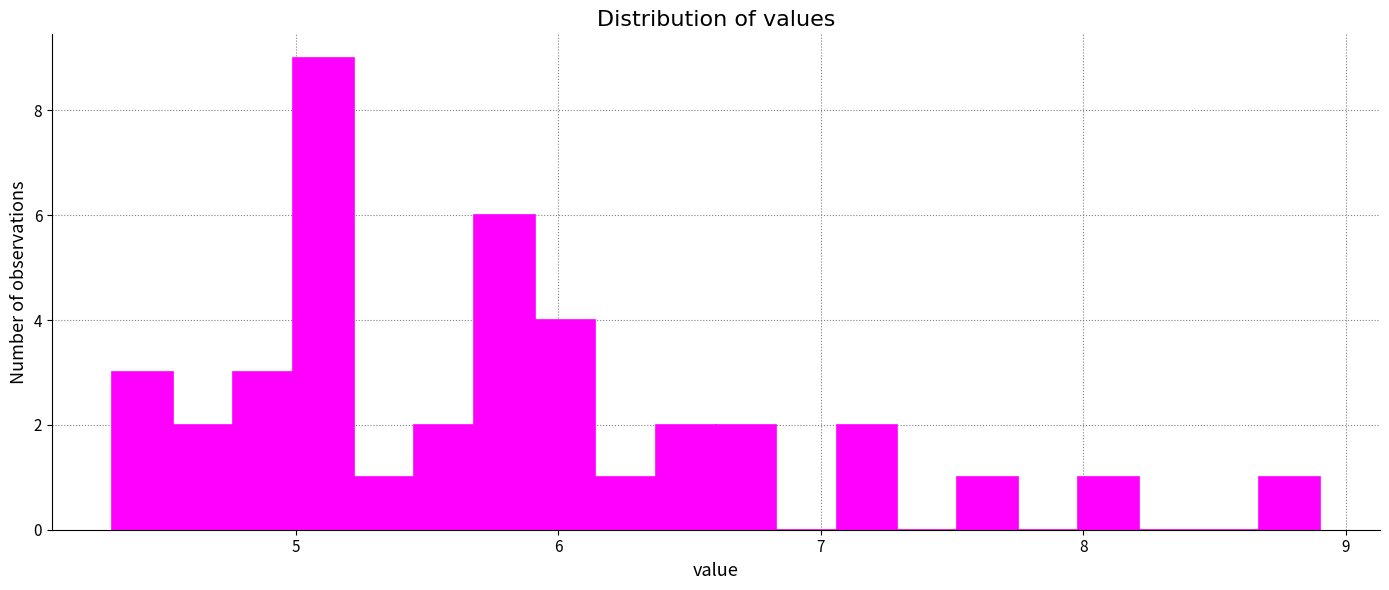

Read against the x-axis, roughly where is the centre of the tallest bar?

5.1